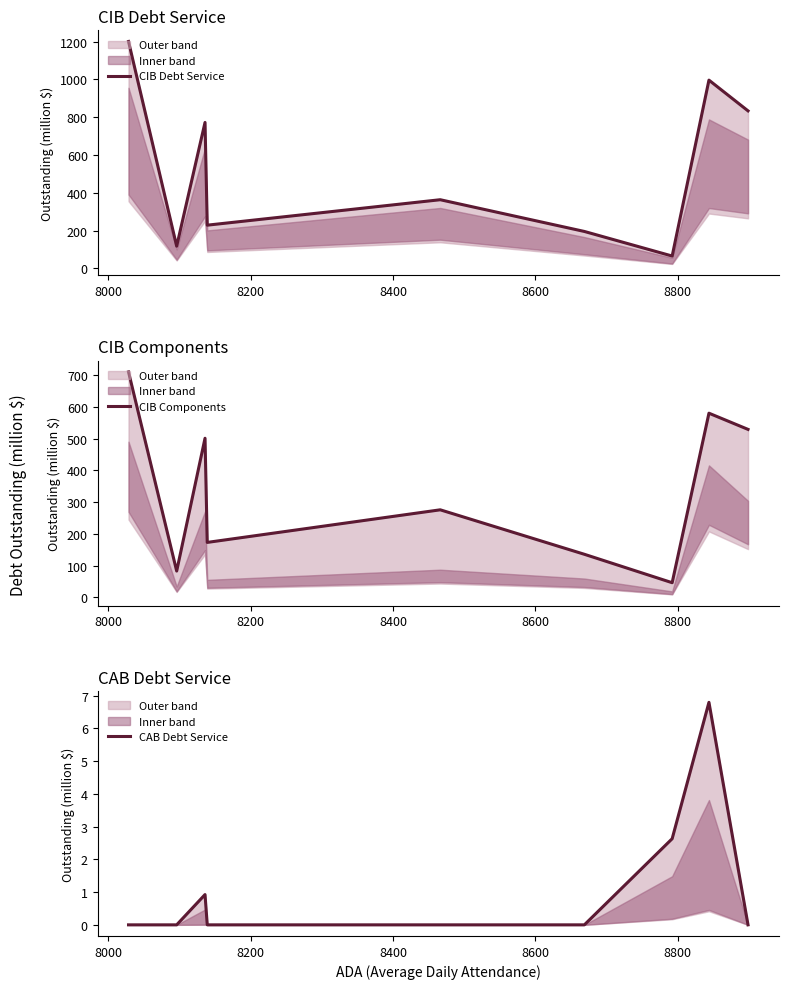

True or false: CIB Debt Service has more than 1 interior local peaks.

True